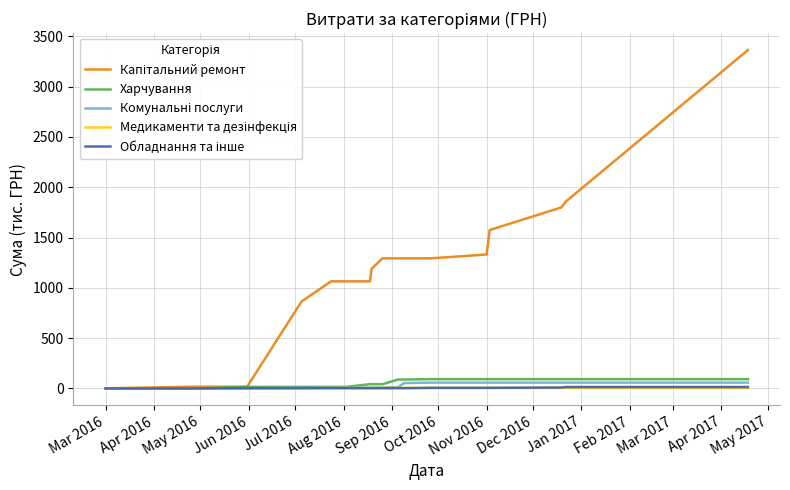

What is the greatest value displayed?

3362.8